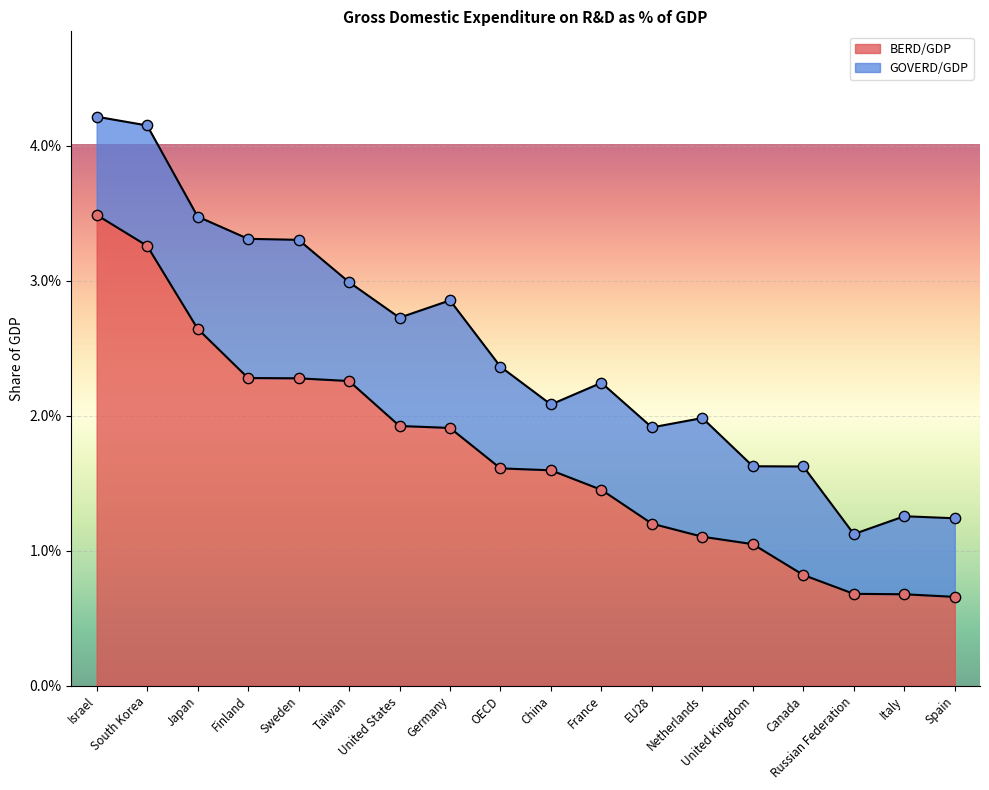

Which has a higher value, Russian Federation or United Kingdom?

United Kingdom